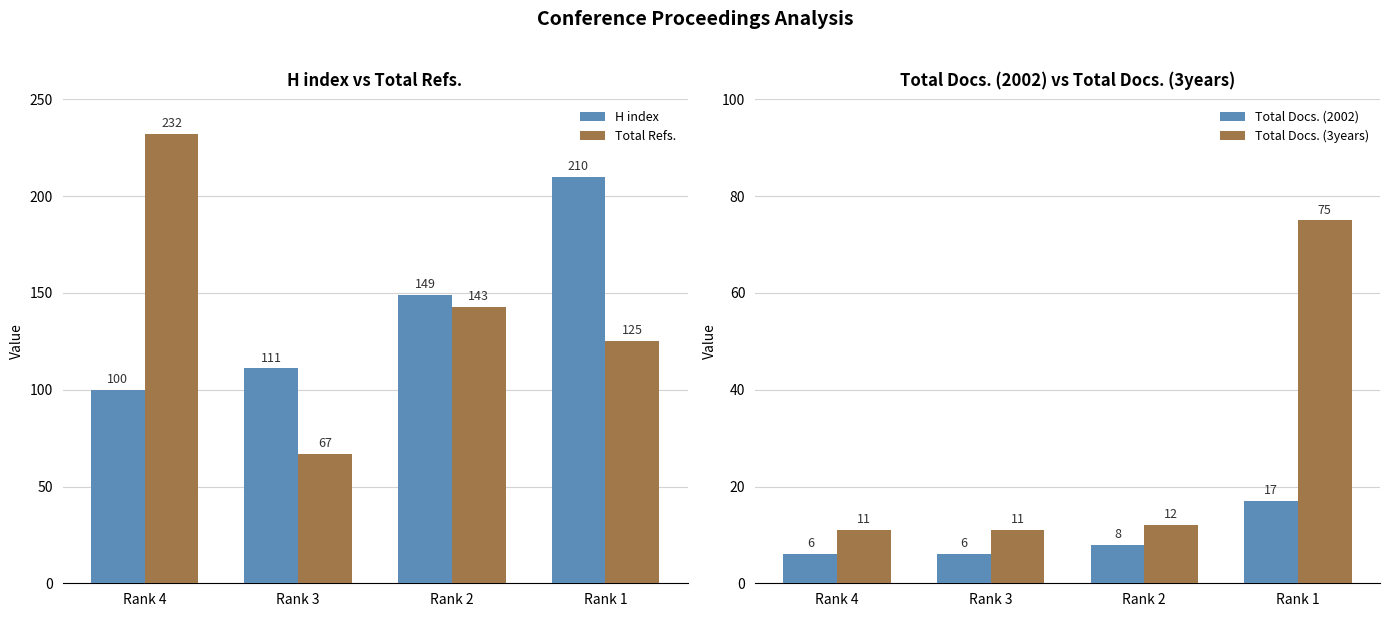

How many data points in Total Docs. (3years) are above 12?

1